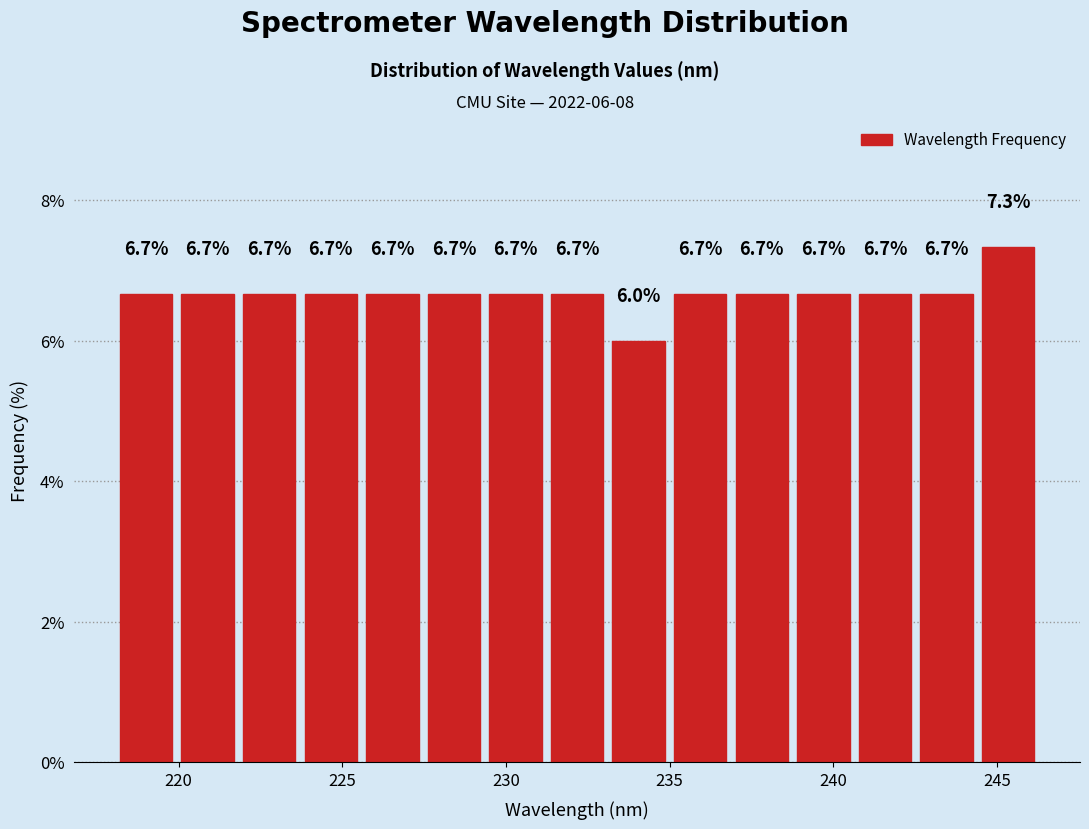

Read against the x-axis, roughly where is the centre of the tallest bar?

245.5